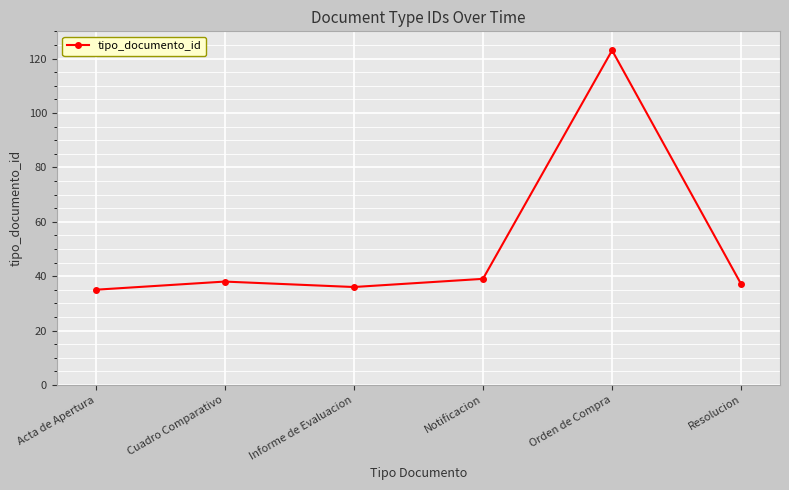

The value at Notificacion is 56. True or false?

False